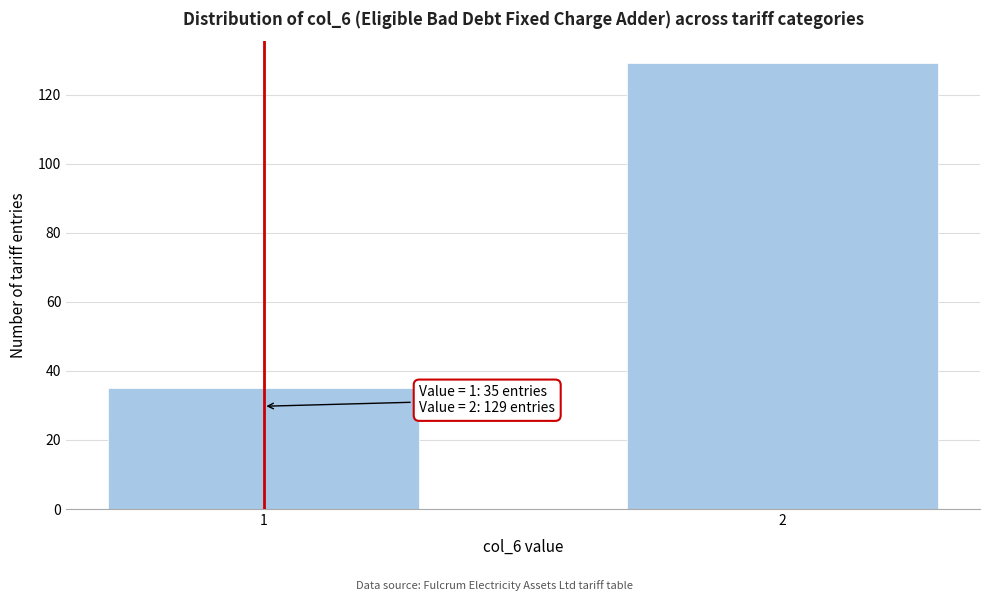

Reading left to right, transcribe all the data shown in this chart.

35	129